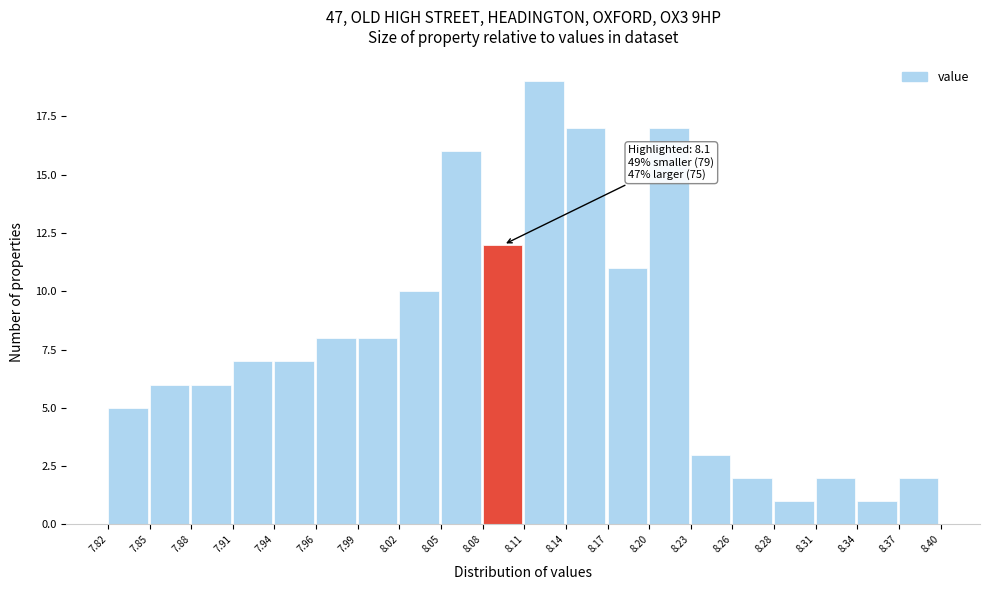

Which range on the x-axis has the tallest bar?

8.11 to 8.14